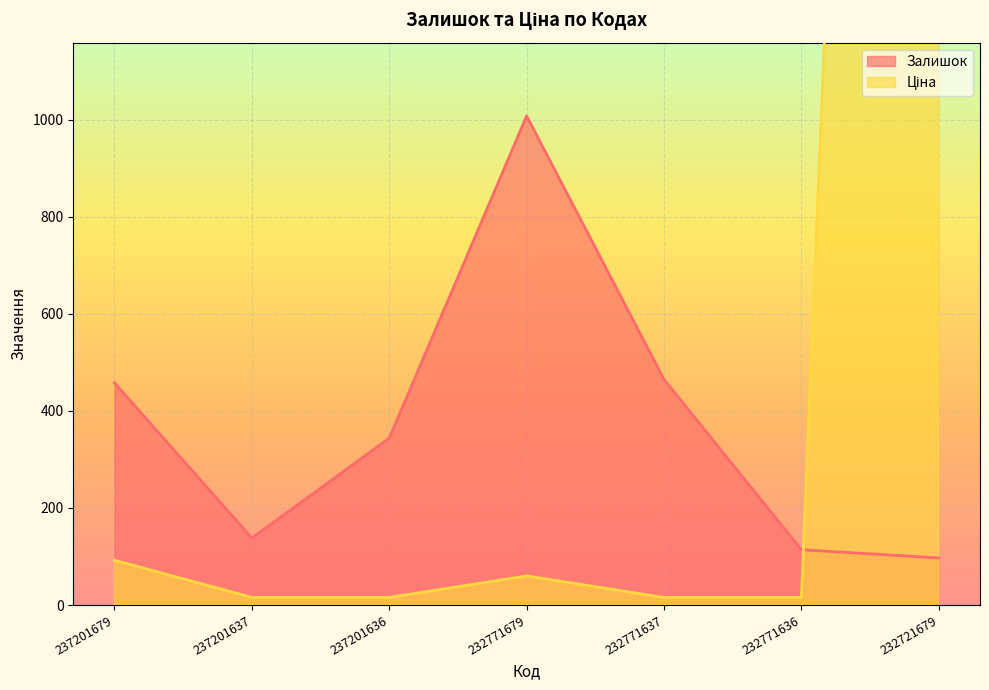

After their last crossing, which series has the higher values: Залишок or Ціна?

Ціна